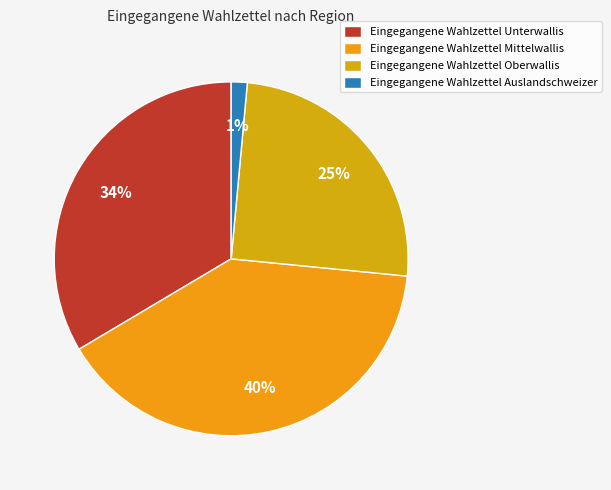

Is there any slice that represents more than half of the pie?

No